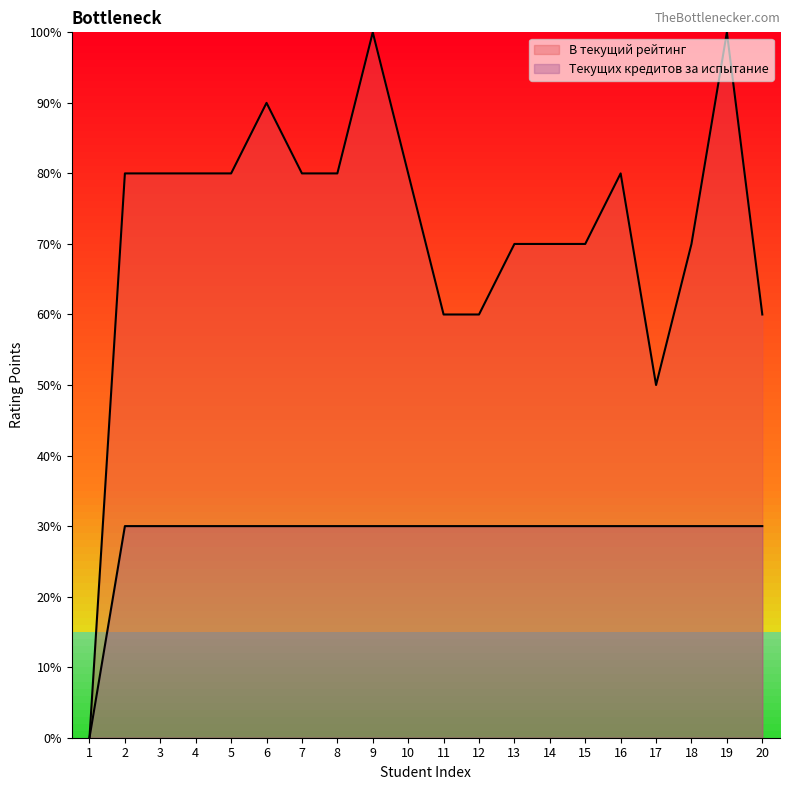

How many lines are shown in the chart?

2